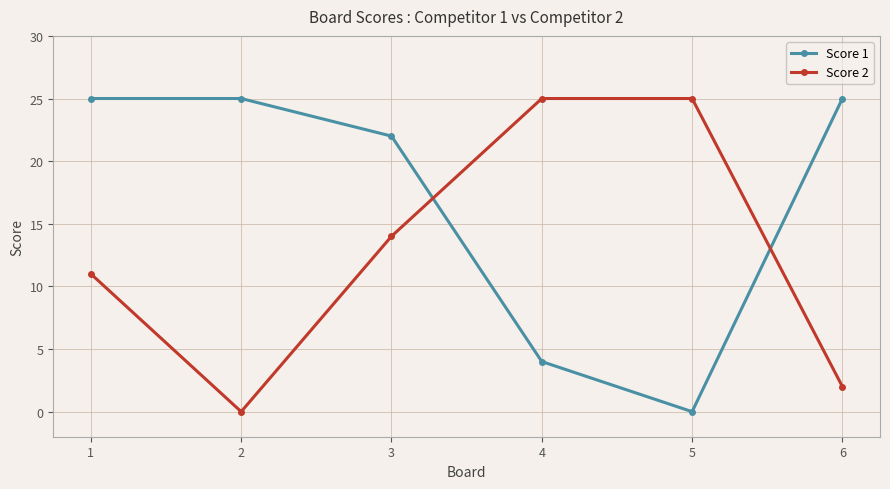

What is the difference between the highest and lowest values at 2?

25